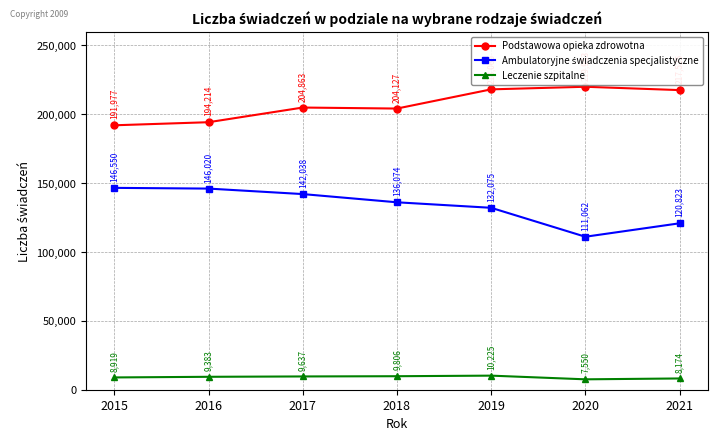

At which category does the chart reach its peak across all series?

2020